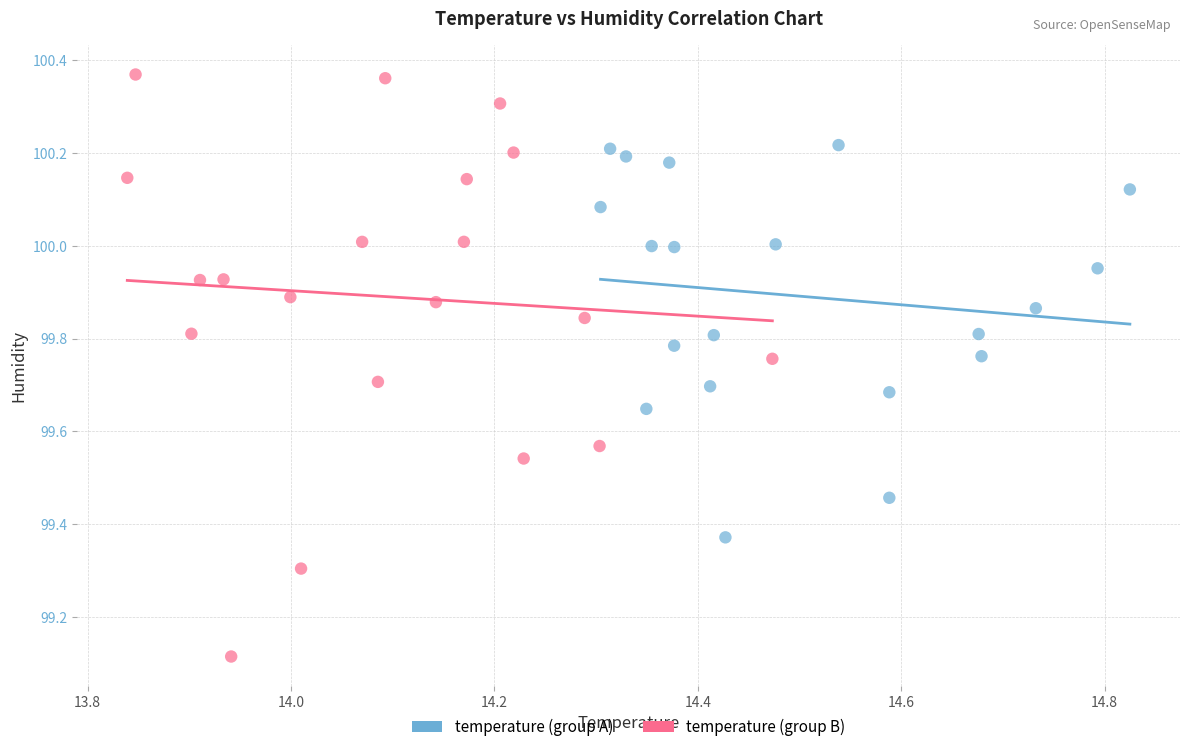

Which series contains the highest Y value?

temperature (group B)